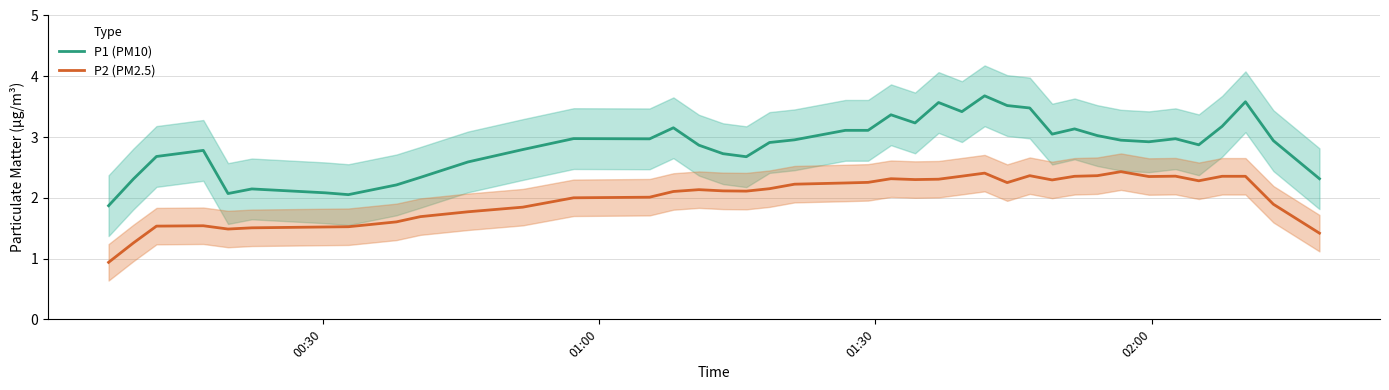

True or false: P2 (PM2.5) and P1 (PM10) cross at least once.

False